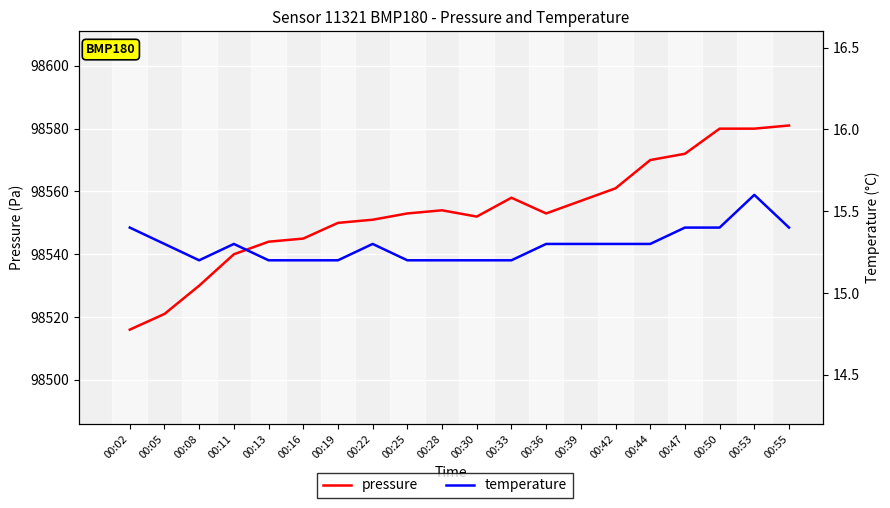

What is the difference between the second highest and minimum values in the temperature series?

0.2